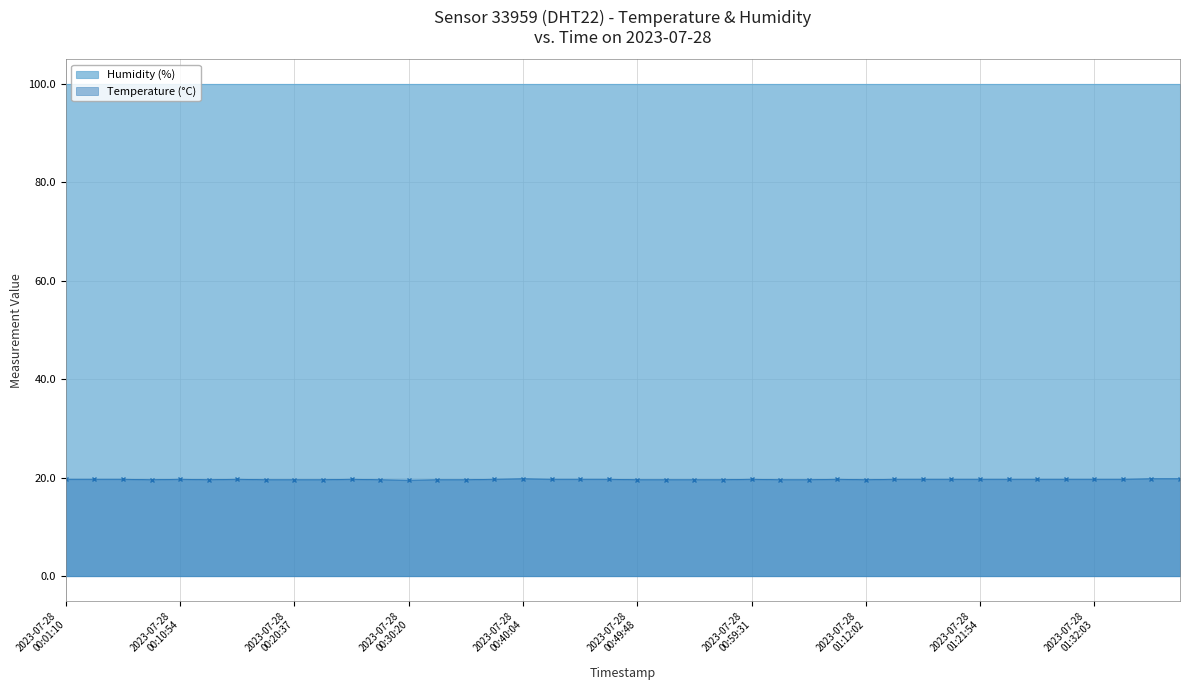

What is the sum of all values?

786.6